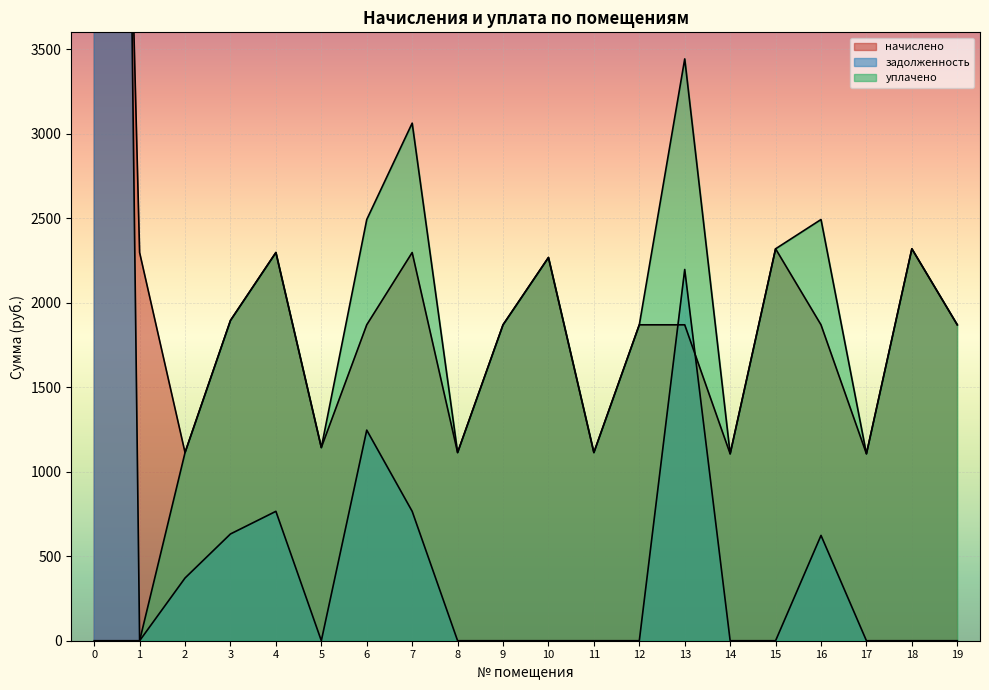

True or false: задолженность has a value of 1090.8 at 4.

False